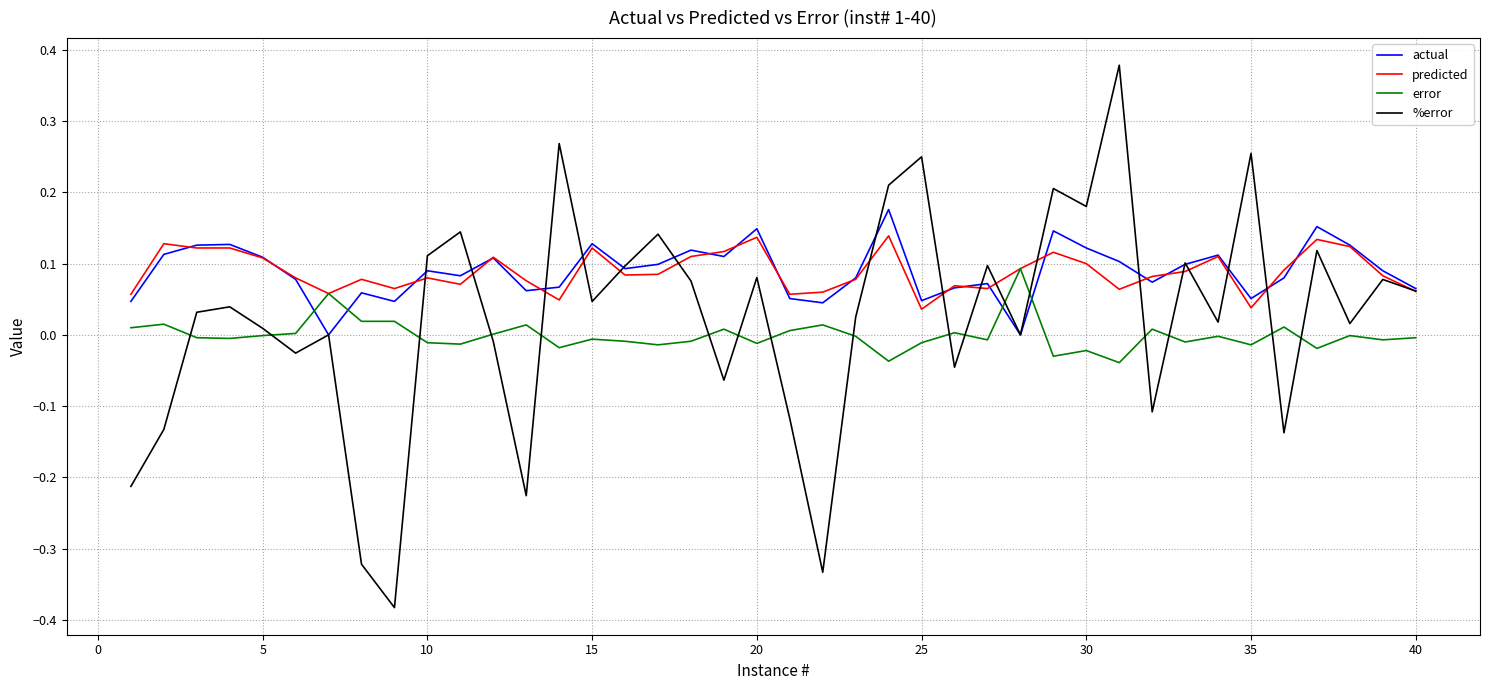

True or false: %error and actual intersect in this chart.

True